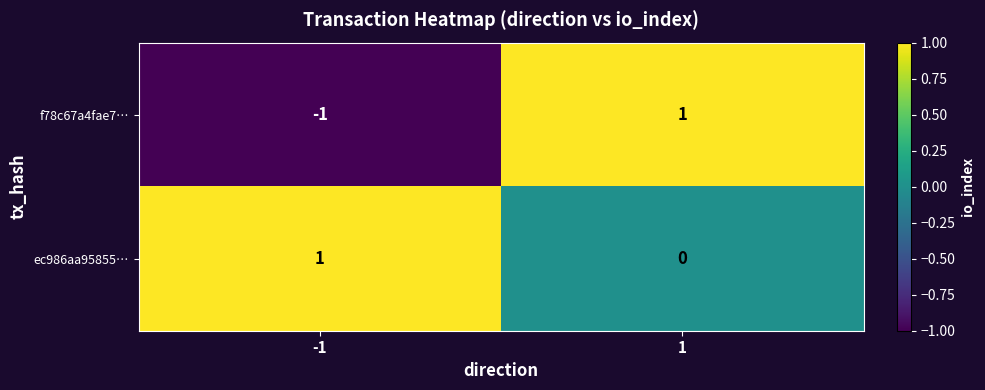

Reading left to right, extract all data points from this chart.

f78c67a4fae7…: -1	1
ec986aa95855…: 1	0